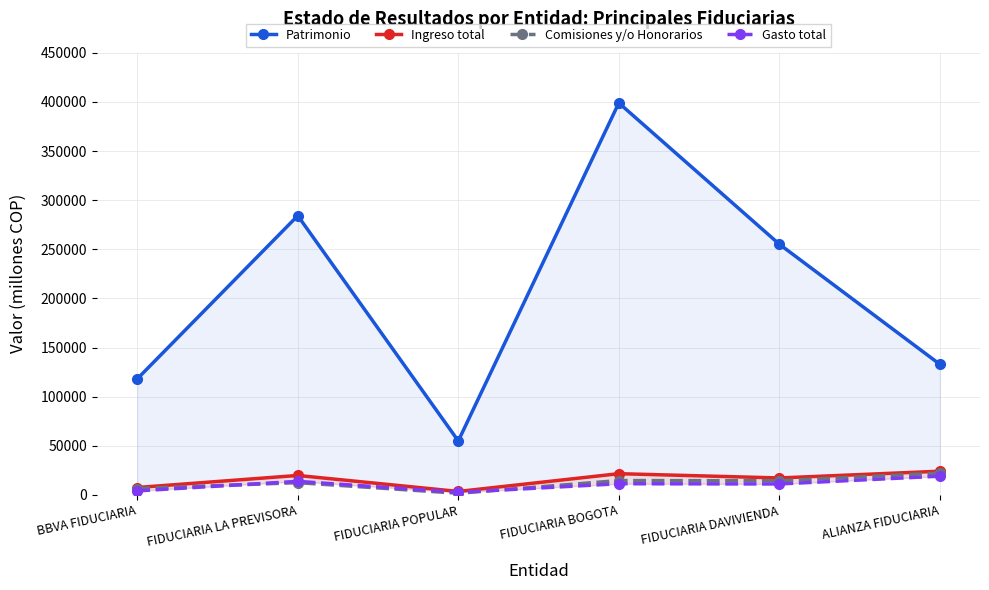

Where is Comisiones y/o Honorarios nearest to the value 11976?

FIDUCIARIA LA PREVISORA